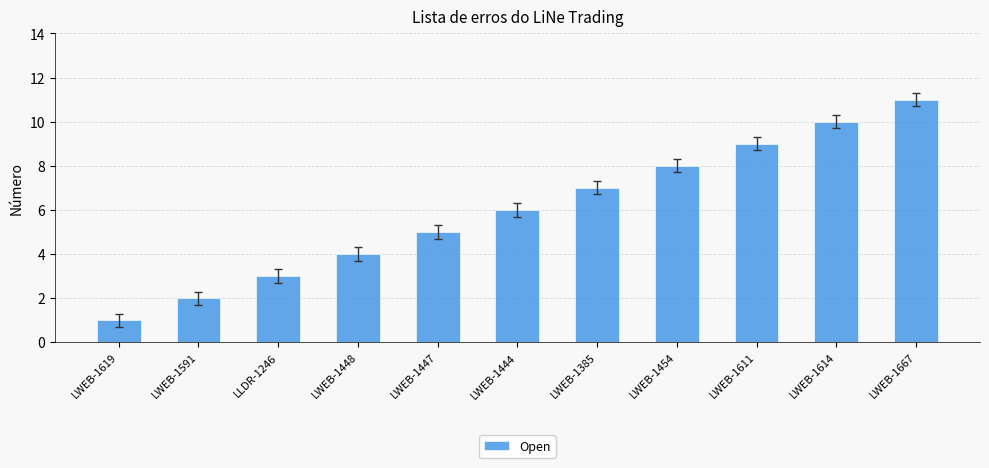

Rank the categories by value from lowest to highest.

LWEB-1619, LWEB-1591, LLDR-1246, LWEB-1448, LWEB-1447, LWEB-1444, LWEB-1385, LWEB-1454, LWEB-1611, LWEB-1614, LWEB-1667